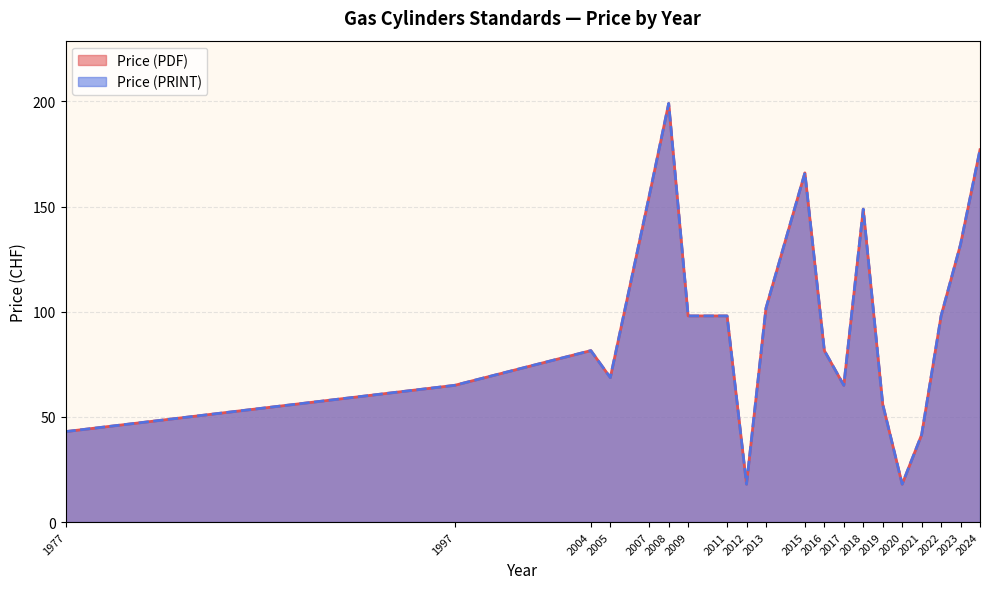

At which category is the sum across all series the highest?

2008